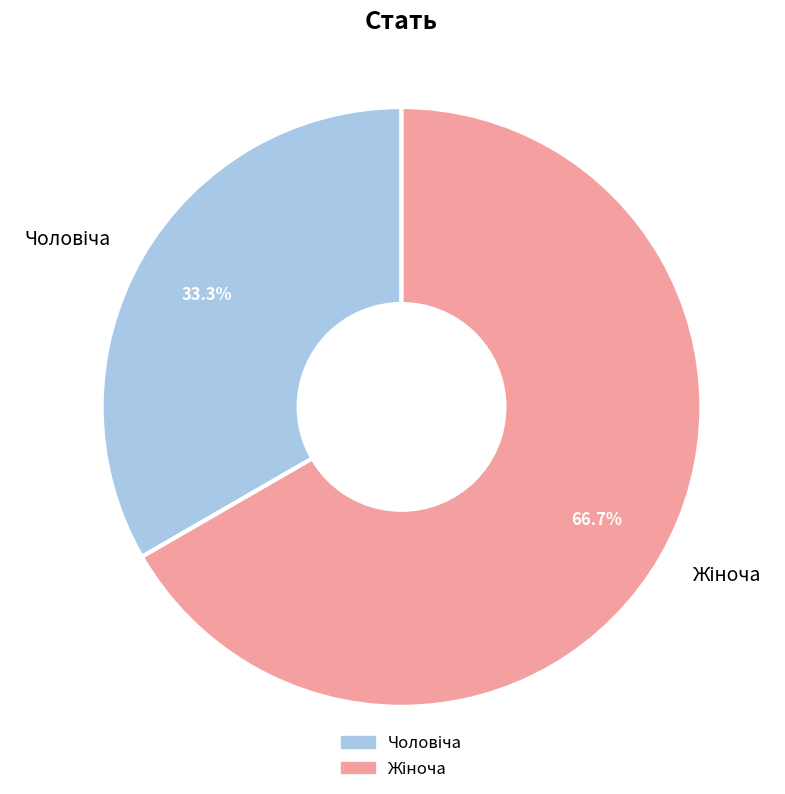

Is there a majority slice in this chart?

Yes